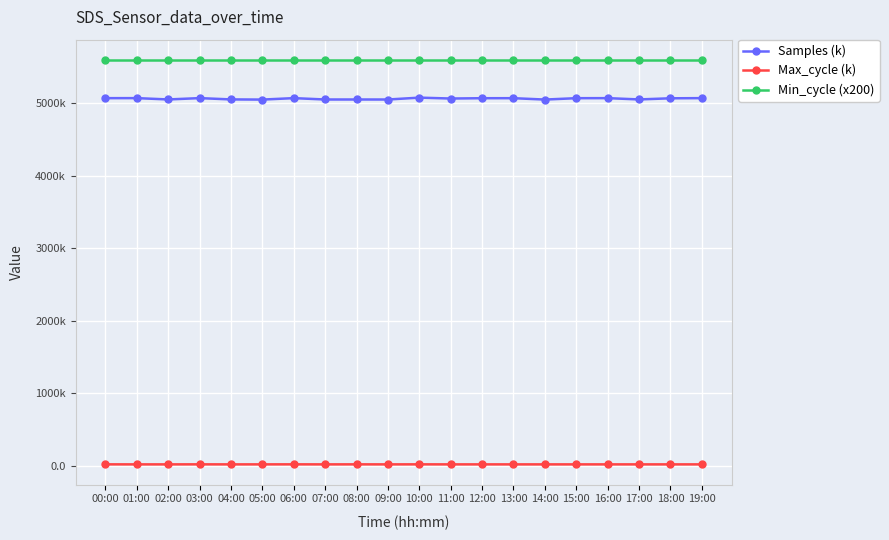

The Min_cycle (x200) series shows 5600.0 at 13:00. True or false?

True